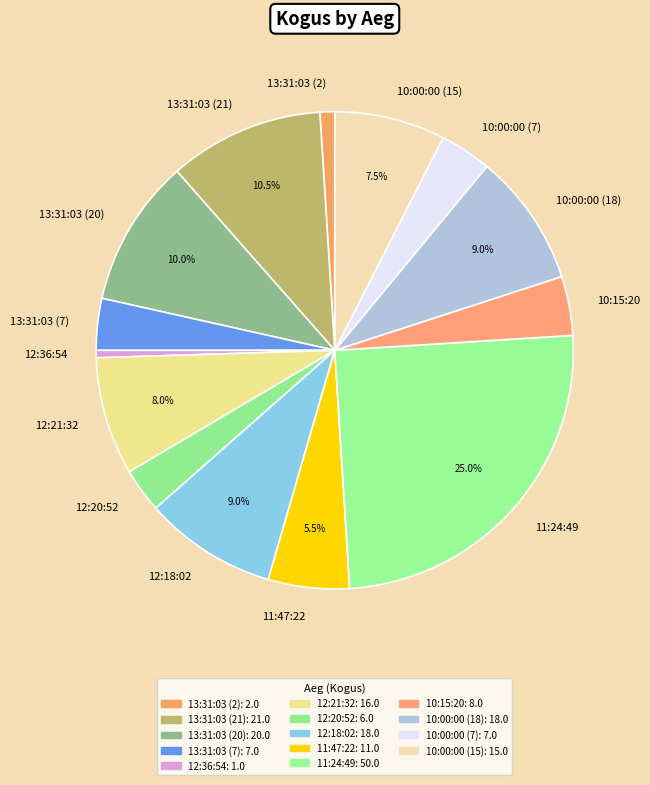

To the nearest percent, what is the average slice percentage?

7%